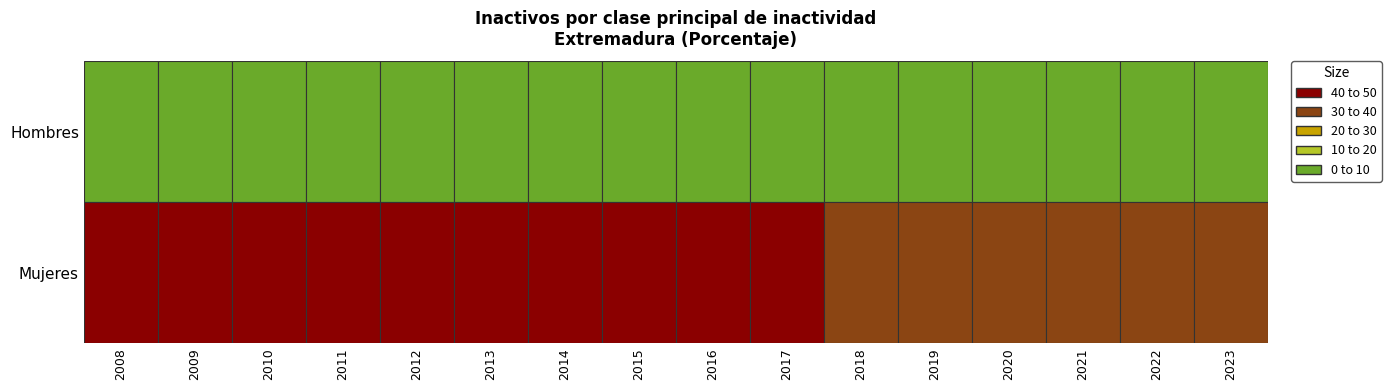

At how many categories does at least one series exceed 46?

2